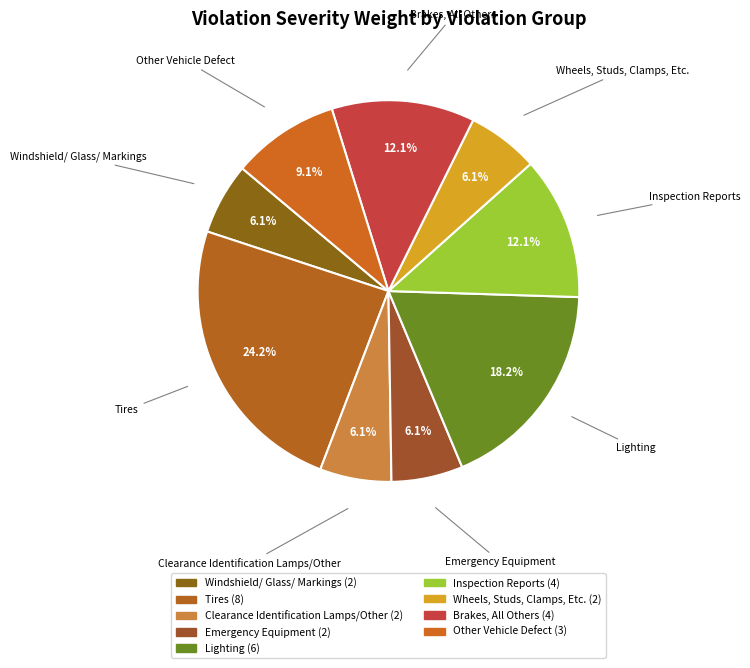

Combined, do Wheels, Studs, Clamps, Etc. and Tires account for over 50%?

No